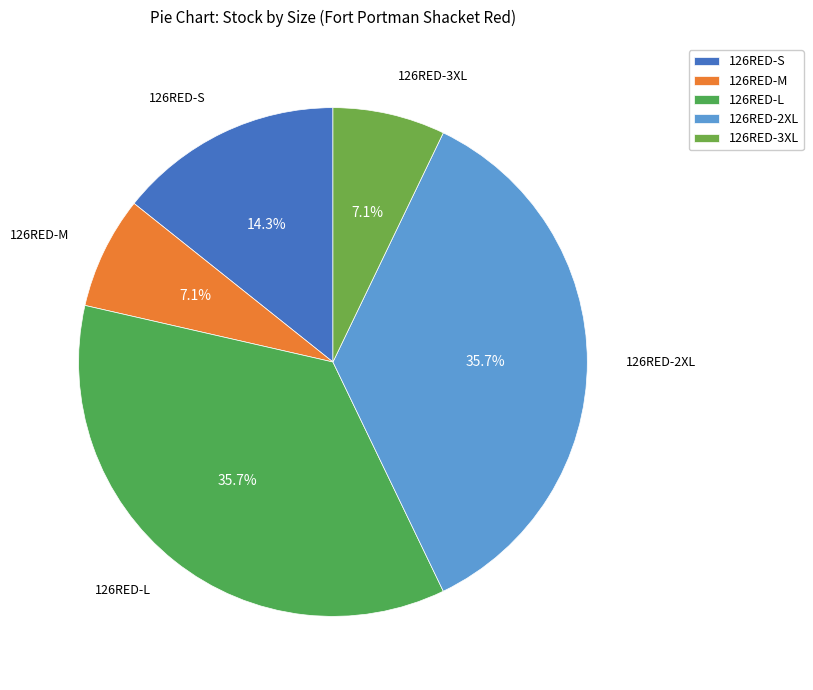

Is the sum of 126RED-L and 126RED-3XL greater than half?

No